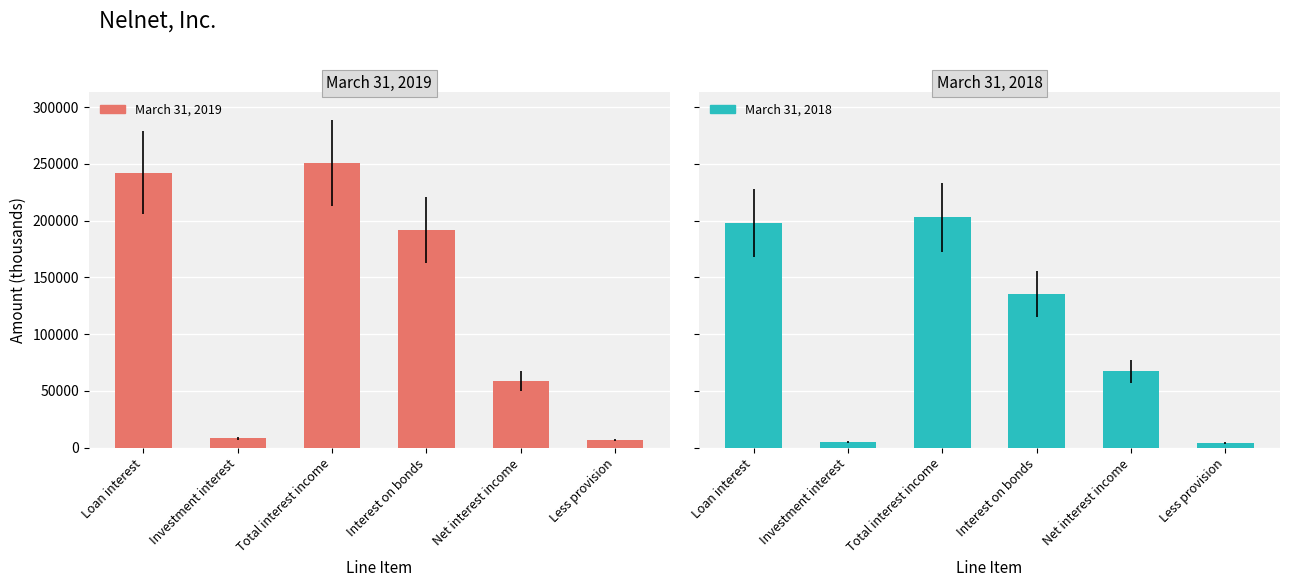

Where is March 31, 2018 nearest to the value 103428?

Interest on bonds